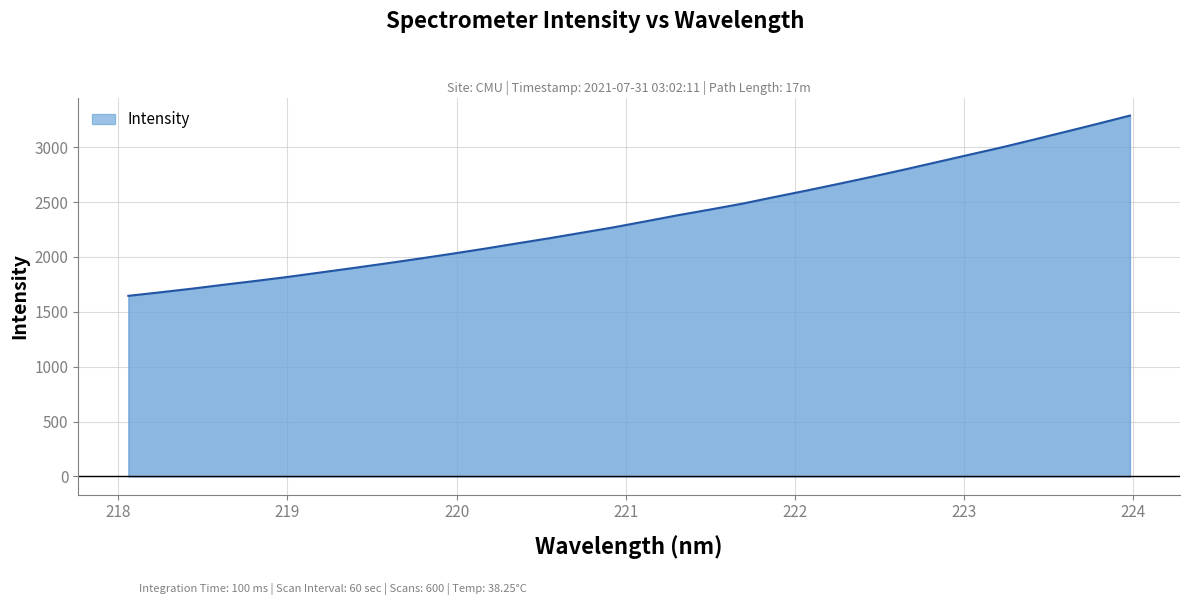

What is the difference between the maximum and minimum values?

1642.3